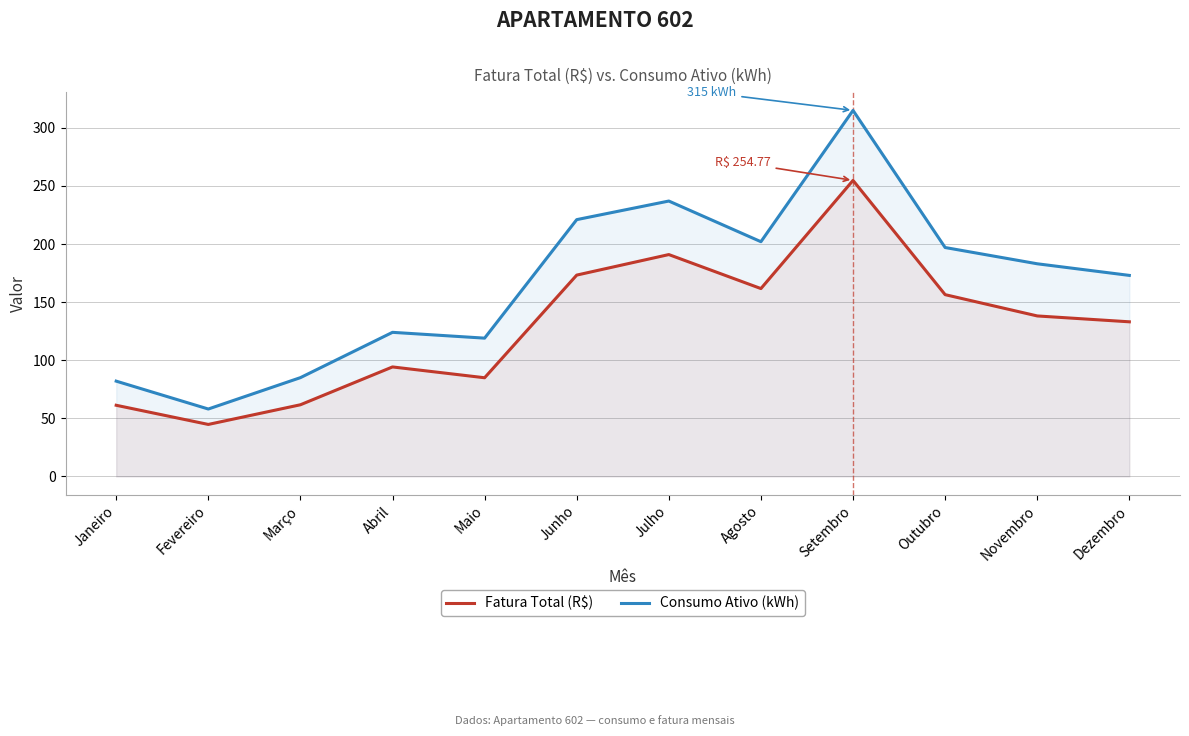

At Abril, list the series in order from largest to smallest.

Consumo Ativo (kWh), Fatura Total (R$)